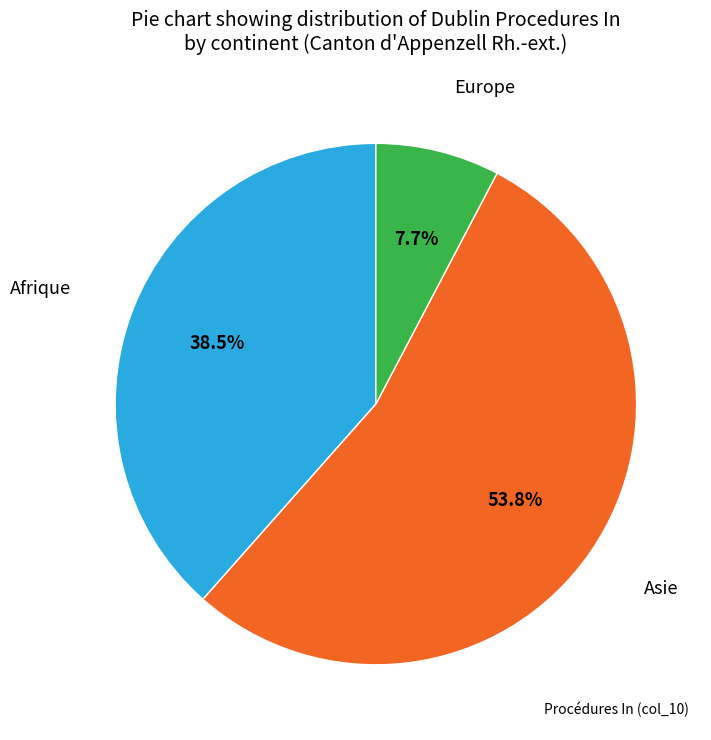

Is there any slice that represents more than half of the pie?

Yes